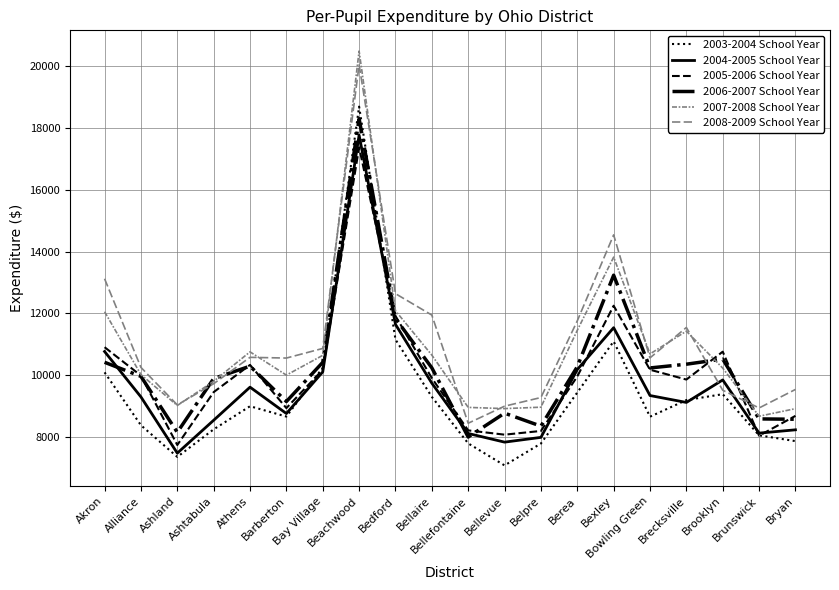

What position from the left is Alliance?

2